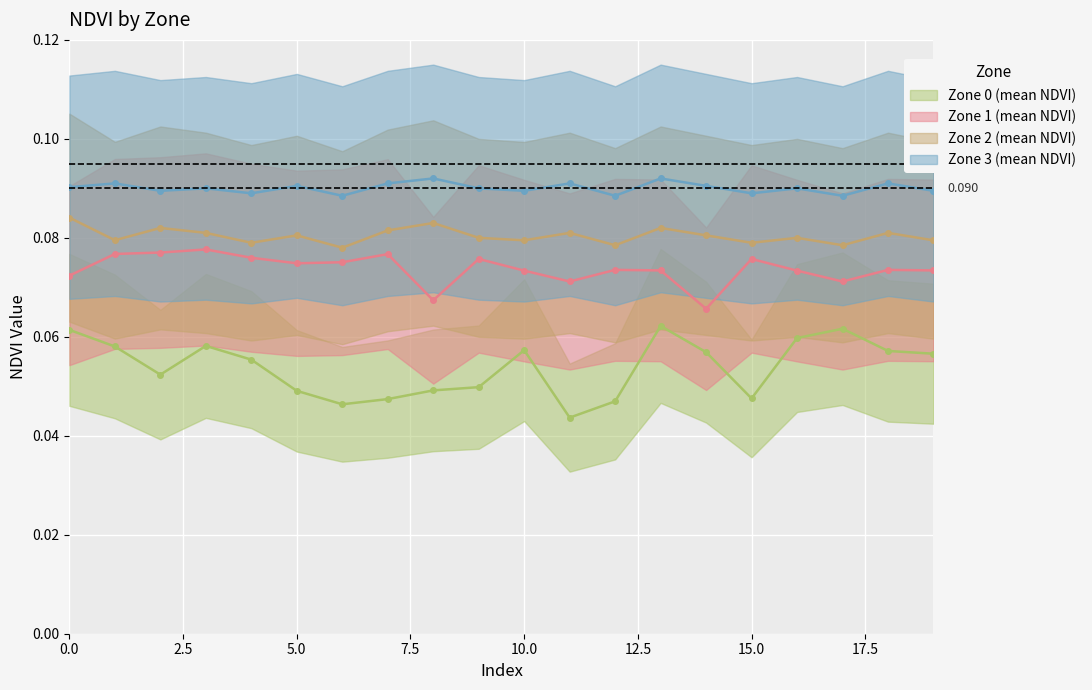

What is the total value across all series at 11?

0.3